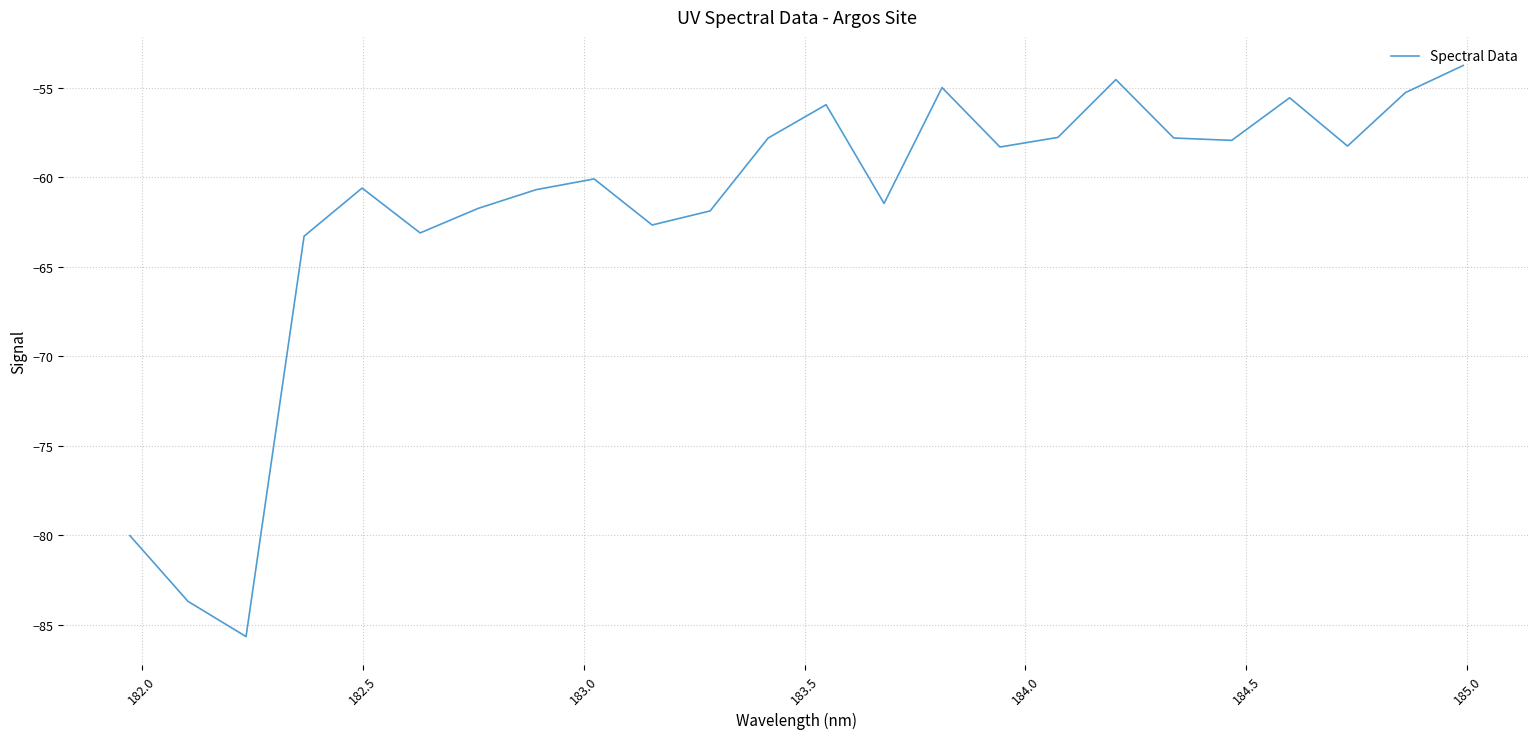

What is the difference between the maximum and minimum values?

31.9